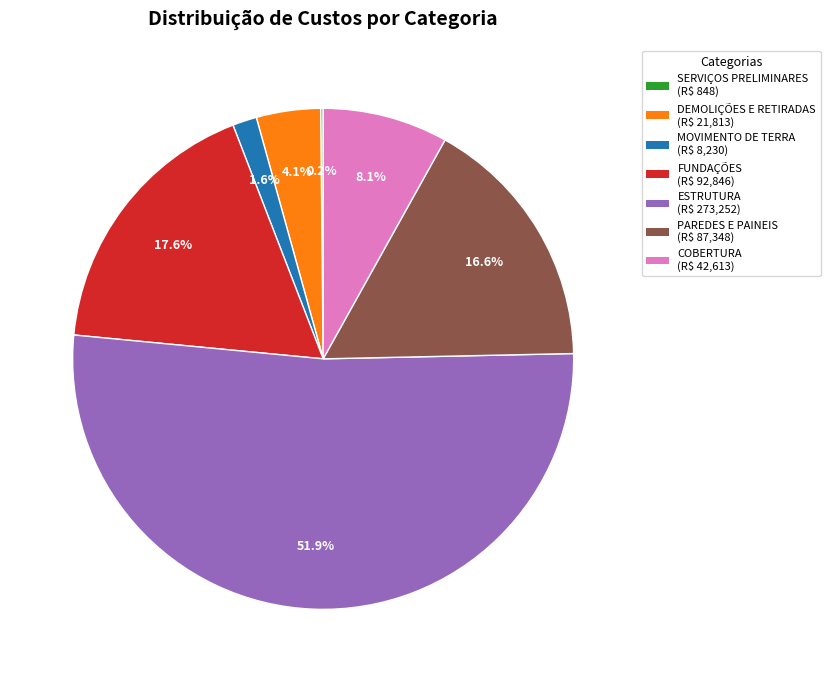

To the nearest percent, what is the average slice percentage?

14%